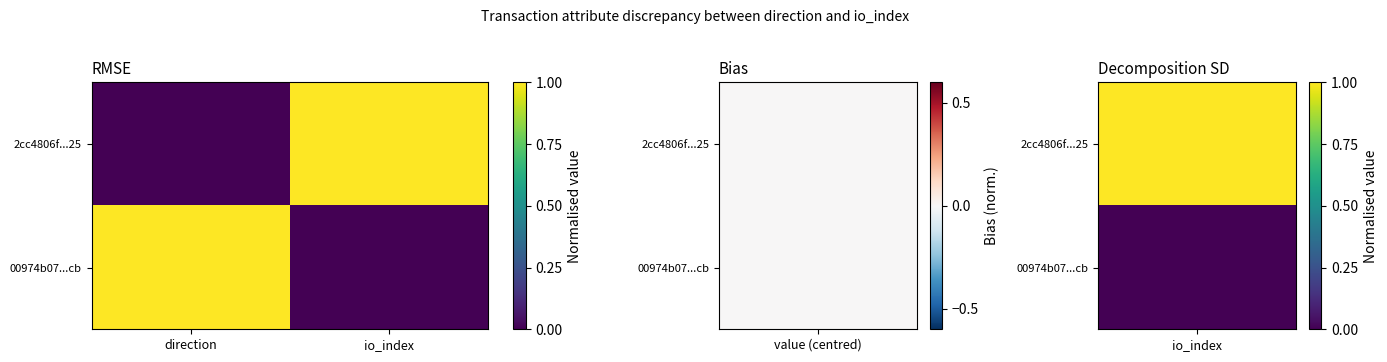

Reading right to left, what are all the values shown in this chart?

2cc4806f...25: io_index=1	direction=0
00974b07...cb: io_index=0	direction=1